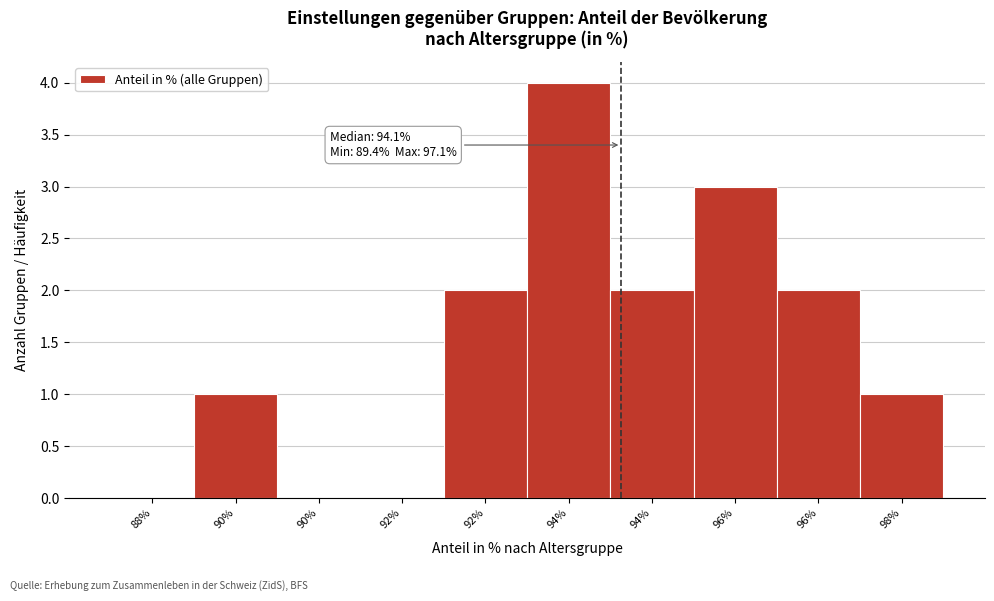

How many data points does each series have?

10